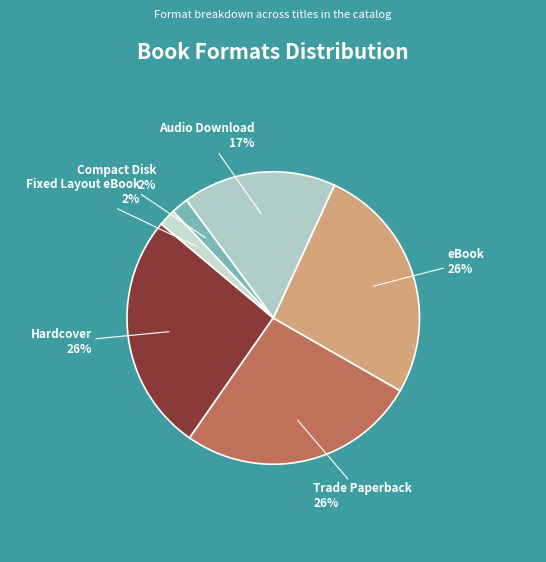

The eBook slice represents 20% of the pie. True or false?

False